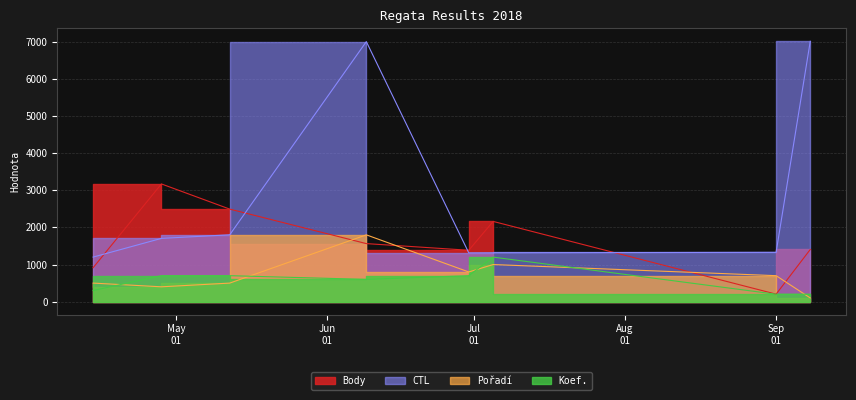

Which category has the lowest value across all series?

2018-09-08